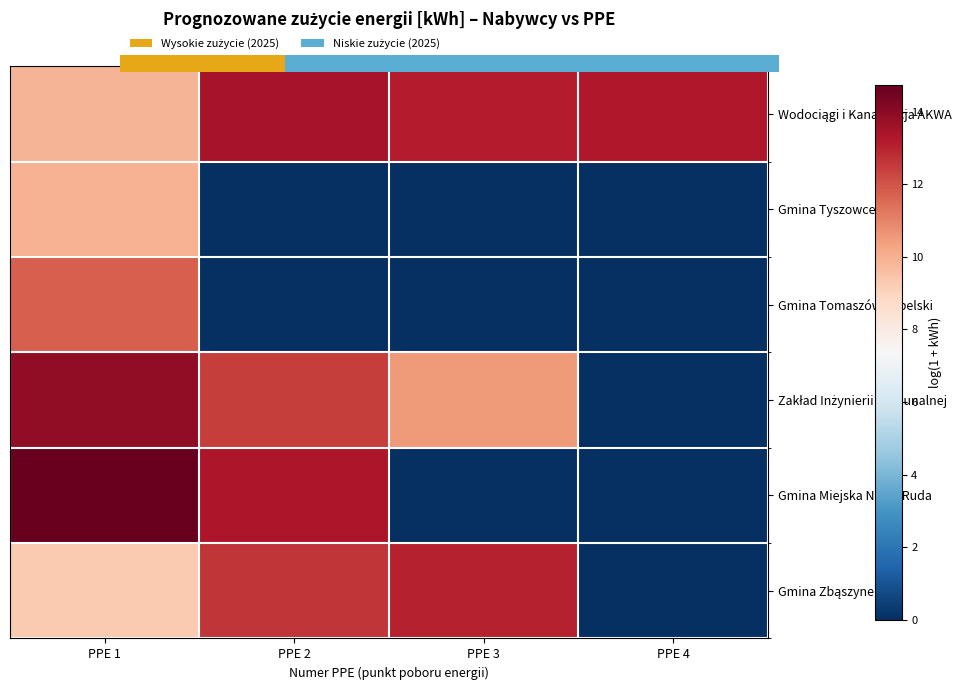

Which series has the widest spread of values?

Gmina Miejska Nowa Ruda